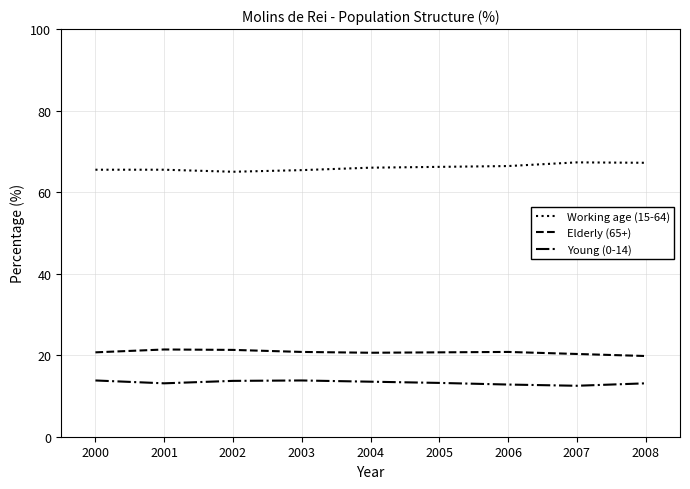

True or false: Elderly (65+) and Working age (15-64) cross at least once.

False